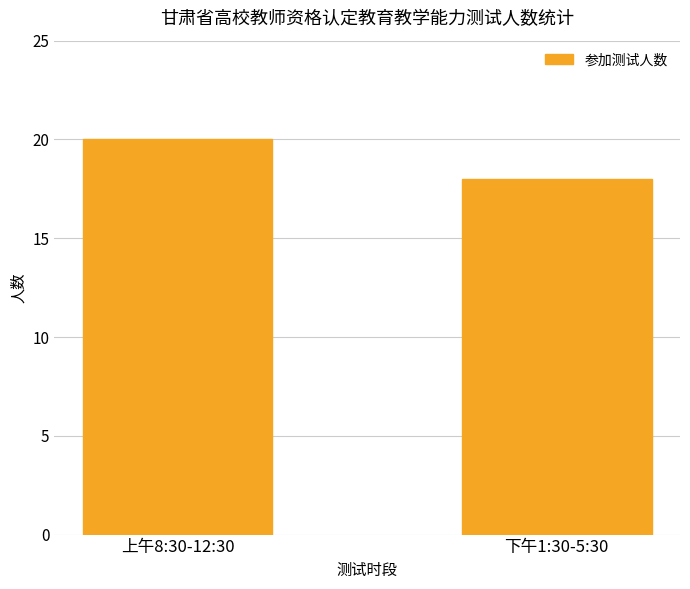

Reading left to right, transcribe all the data shown in this chart.

上午8:30-12:30=20	下午1:30-5:30=18